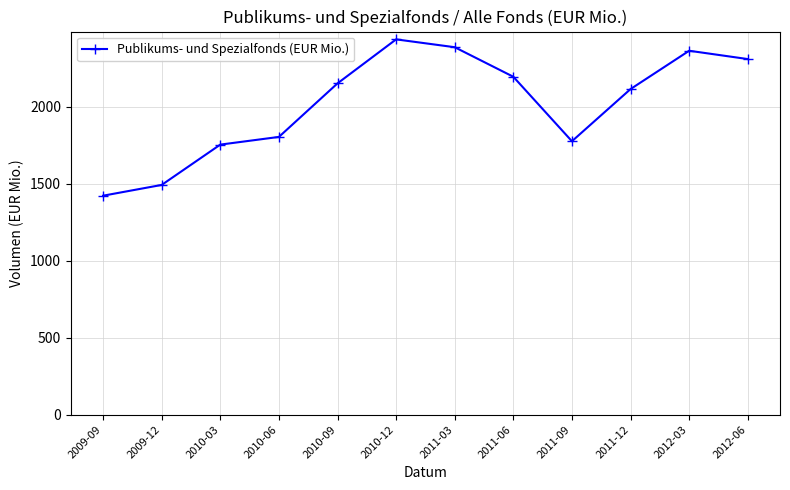

What is the difference between the values at 2010-06 and 2012-06?

506